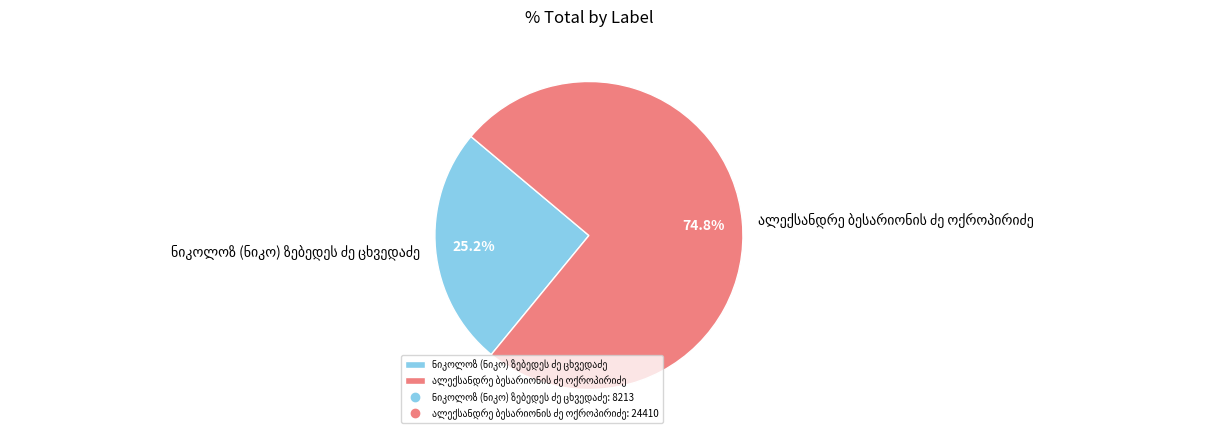

To the nearest percent, what is the difference between the ნიკოლოზ (ნიკო) ზებედეს ძე ცხვედაძე and ალექსანდრე ბესარიონის ძე ოქროპირიძე slice percentages?

50%